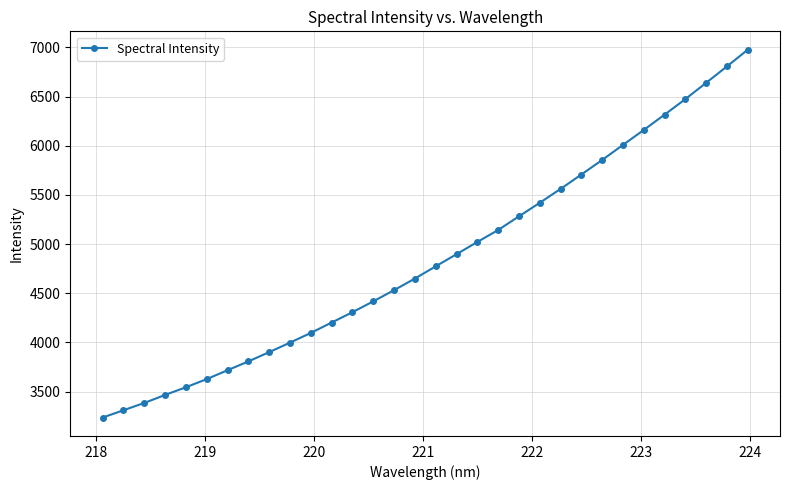

True or false: there are more than 2 points higher than both neighbors.

False